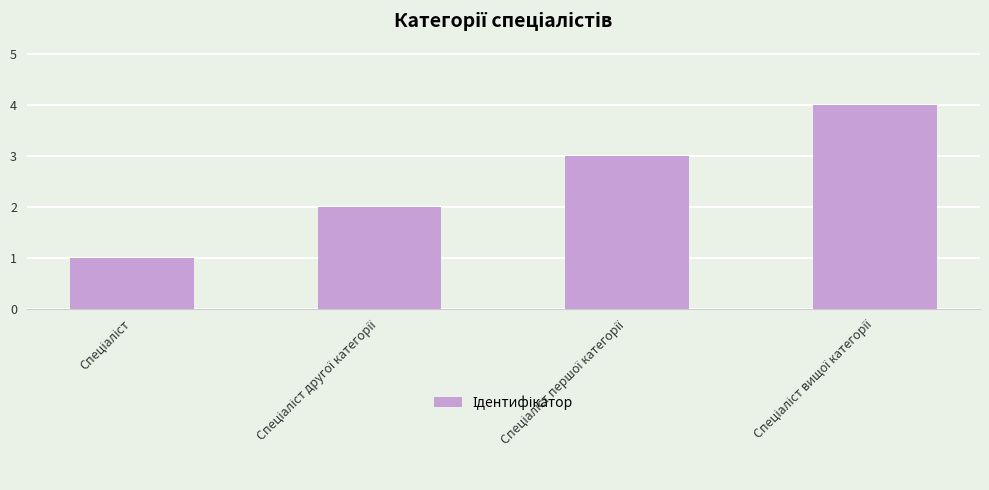

What is the difference between the maximum and minimum values?

3